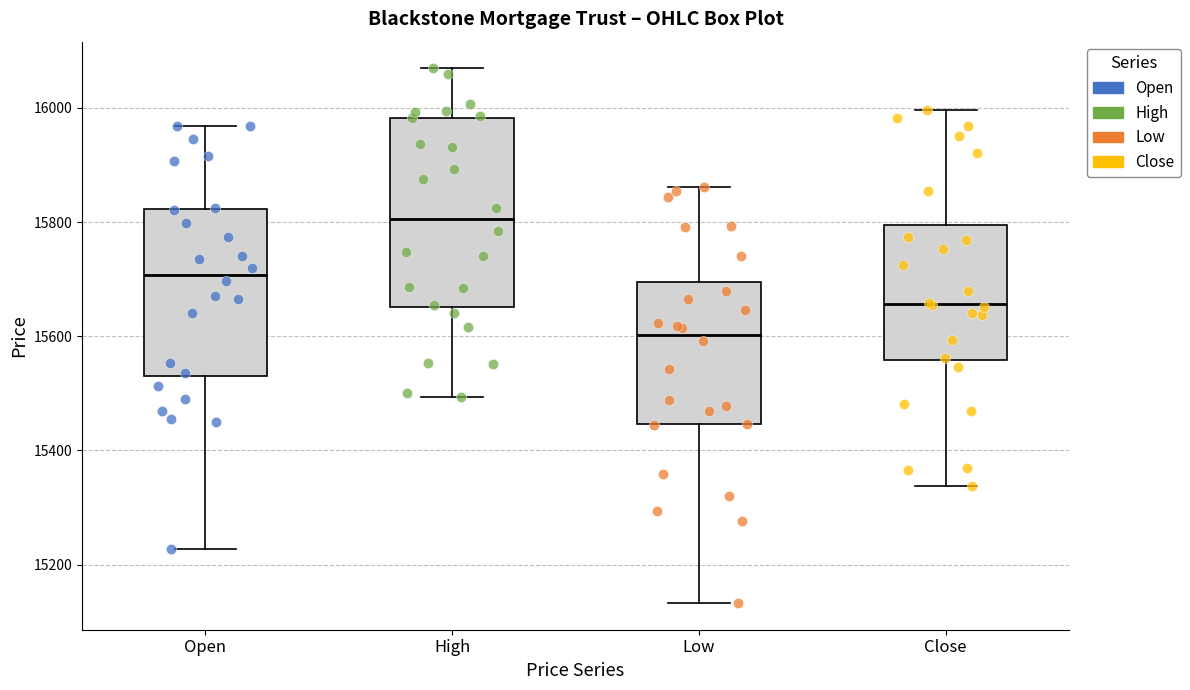

Where does the lower whisker of the box for Open end on the y-axis? The values are not printed on the chart, so give them approximately, as read against the axis.

15220